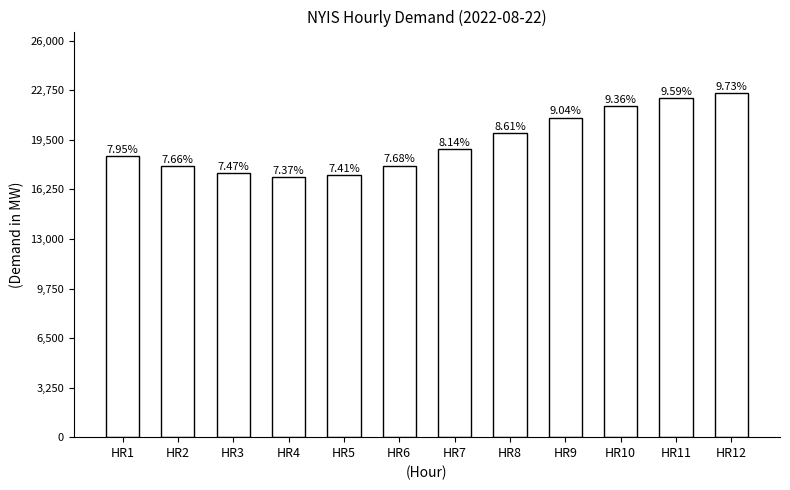

The value at HR1 is 8704. True or false?

False